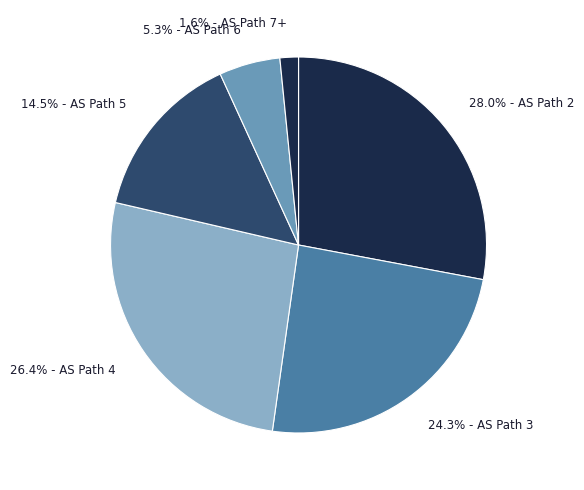

How many segments does this pie chart have?

6